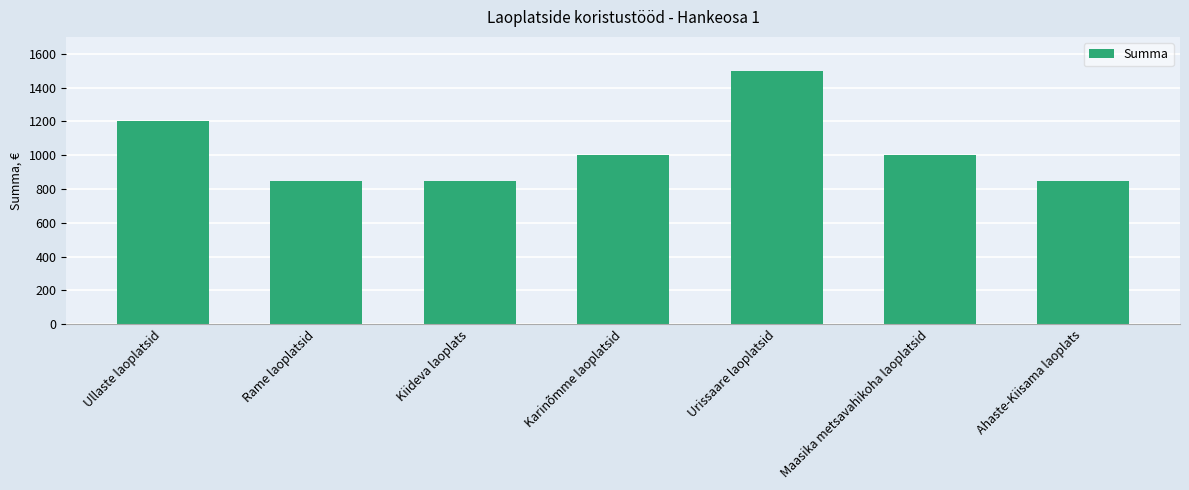

What is the label of the 6th bar from the right?

Rame laoplatsid